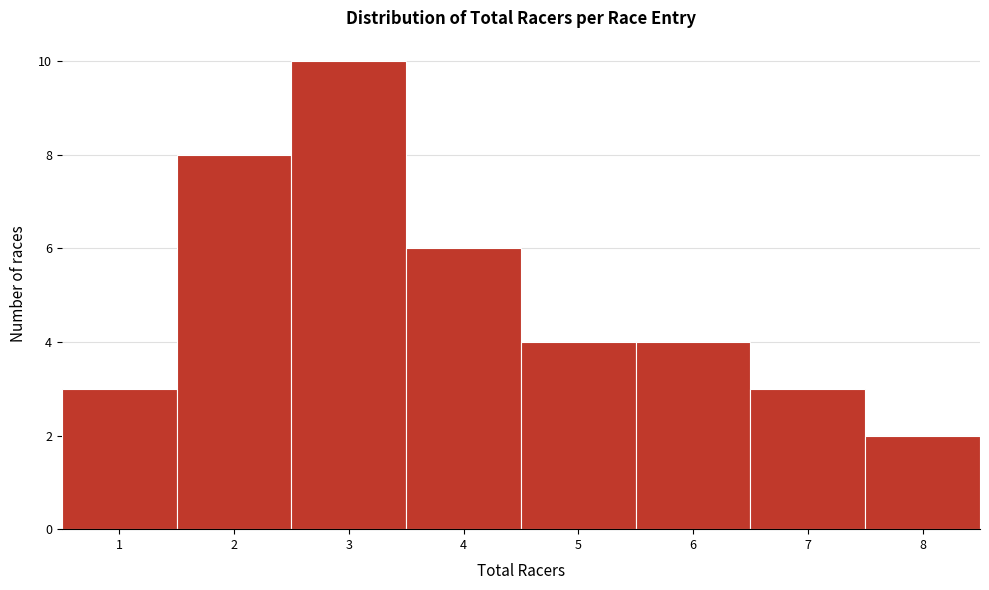

Reading left to right, list every bar in this chart as the range it spans on the x-axis followed by its height. The values are not printed on the chart, so give them approximately, as read against the axis.

0.5 to 1.5: 3
1.5 to 2.5: 8
2.5 to 3.5: 10
3.5 to 4.5: 6
4.5 to 5.5: 4
5.5 to 6.5: 4
6.5 to 7.5: 3
7.5 to 8.5: 2